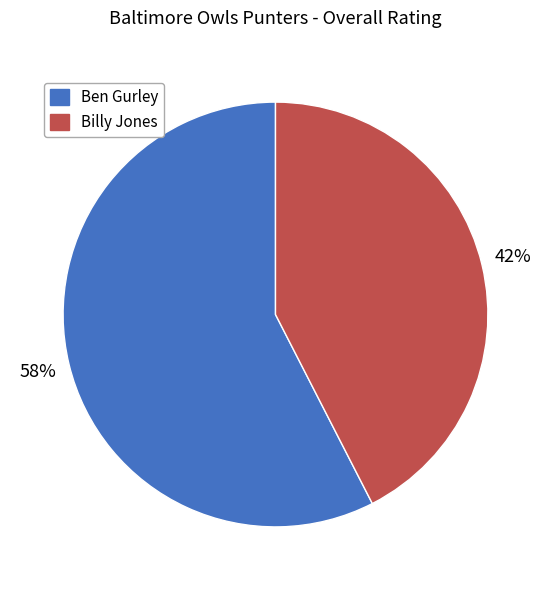

To the nearest percent, what portion does Ben Gurley represent?

58%